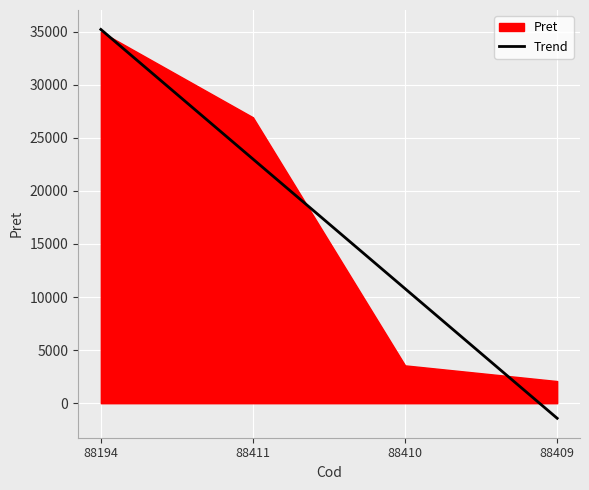

What is the difference between the maximum and second lowest values?

31436.0